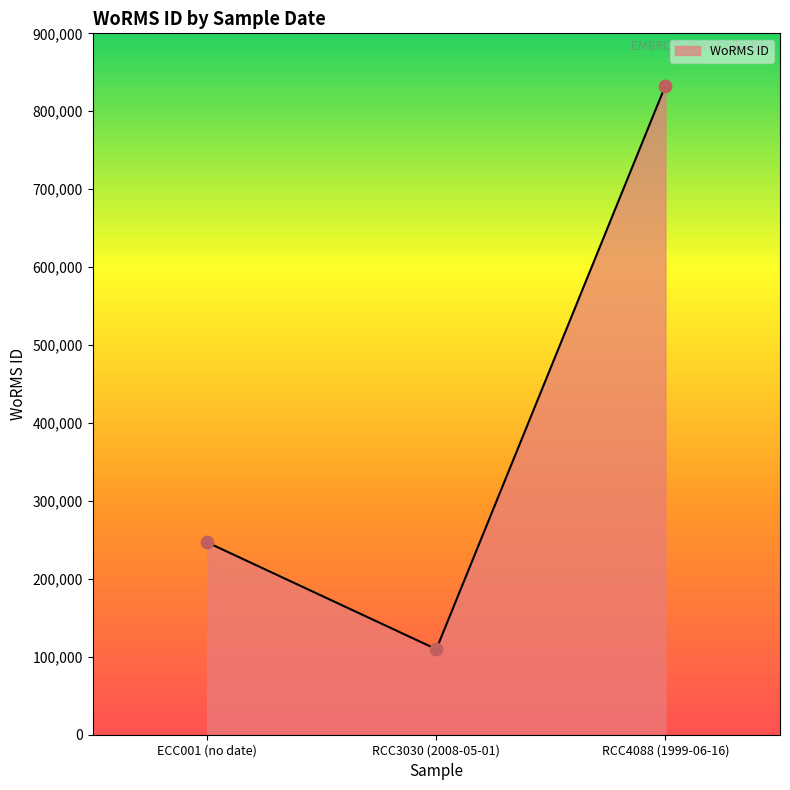

What is the change in value from ECC001 (no date) to RCC4088 (1999-06-16)?

+586217